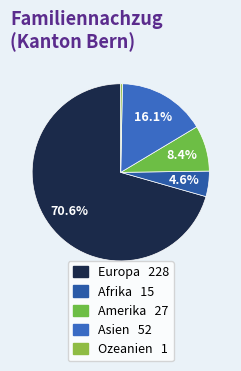

Count the number of slices in the pie.

5